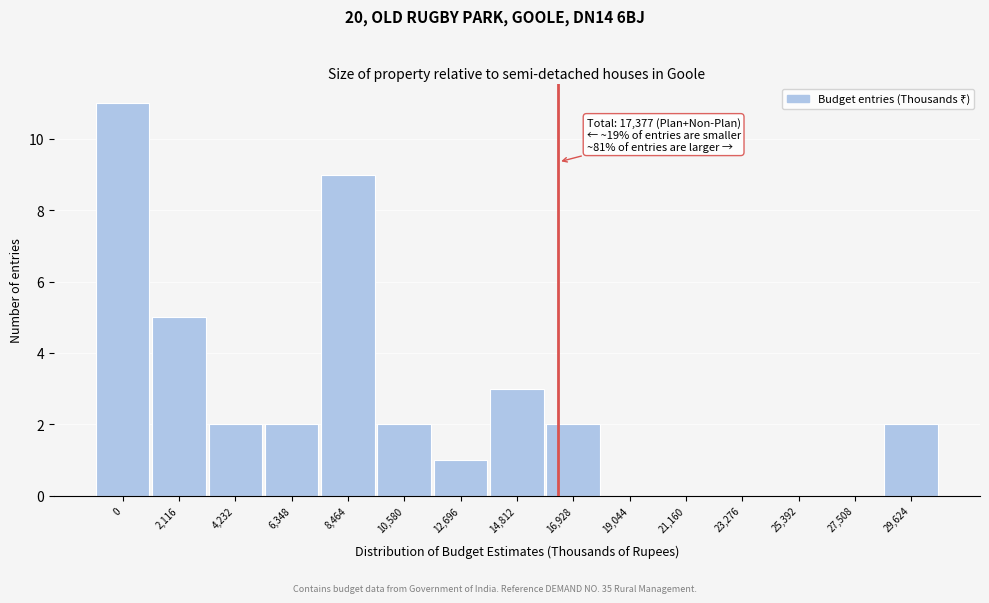

Reading right to left, what are all the values shown in this chart?

29,624=2	27,508=0	25,392=0	23,276=0	21,160=0	19,044=0	16,928=2	14,812=3	12,696=1	10,580=2	8,464=9	6,348=2	4,232=2	2,116=5	0=11